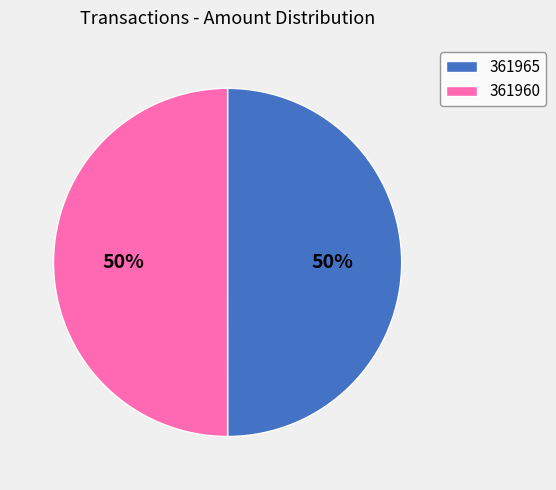

True or false: 361960 accounts for 50% of the total.

True